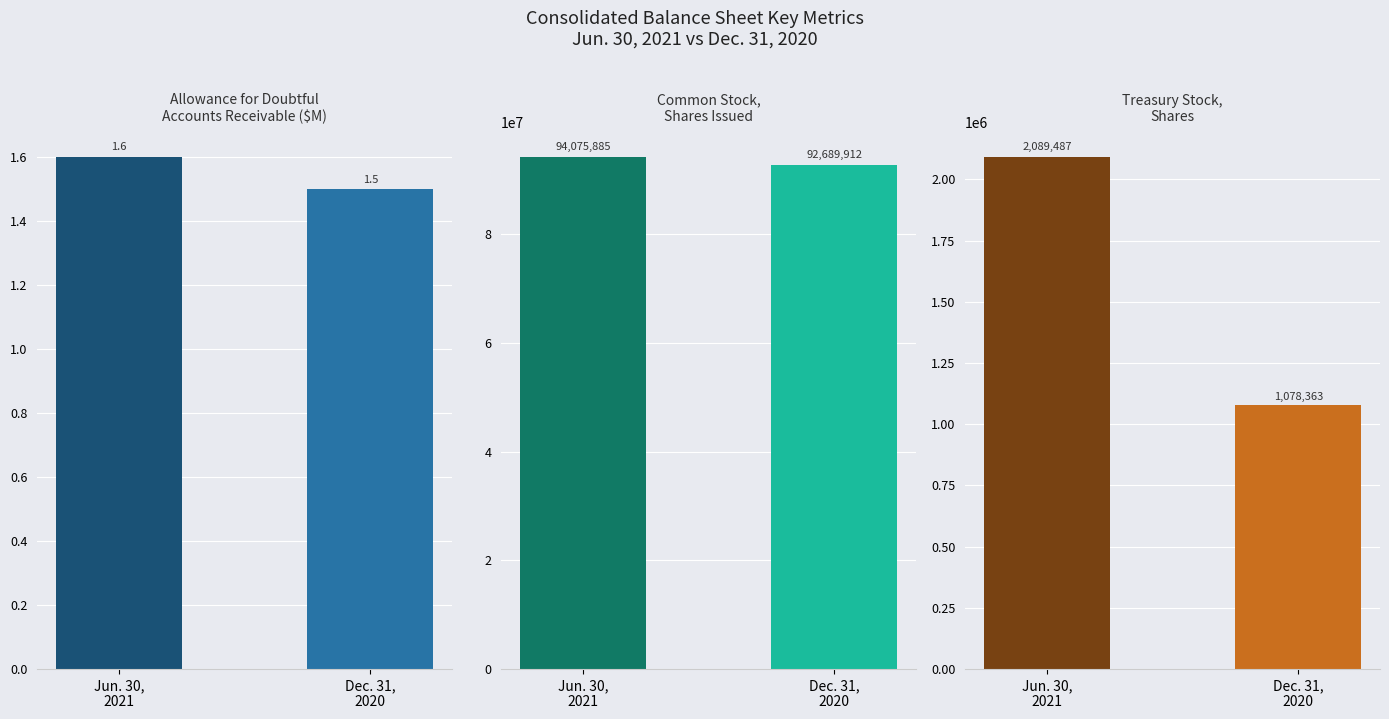

How many bars are there in each group?

2